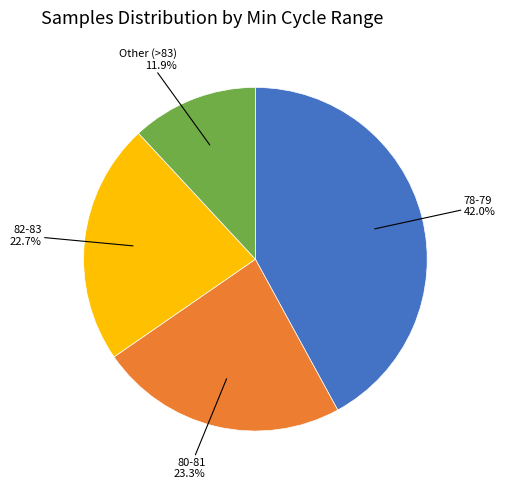

Does any single category account for the majority?

No